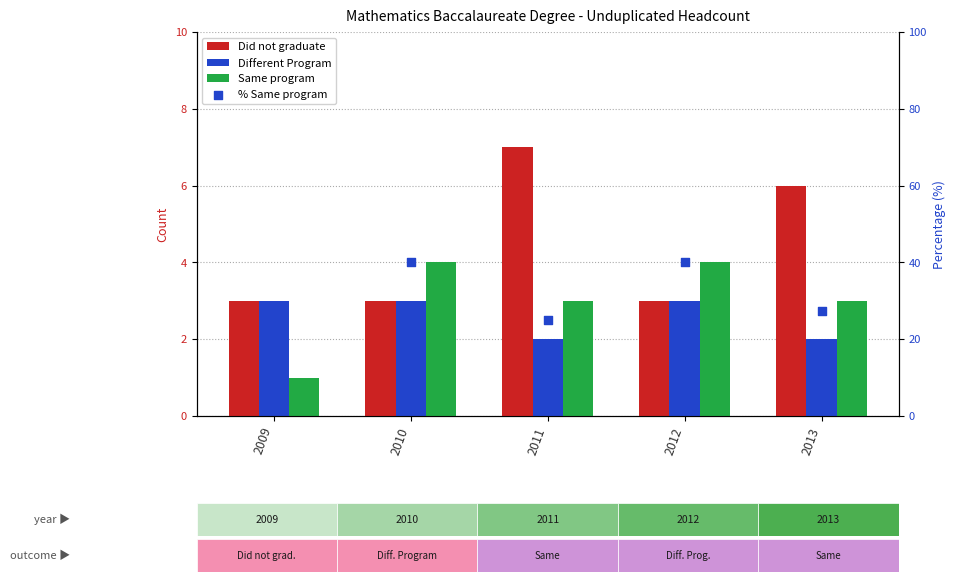

At which category is the sum across all series the highest?

2010